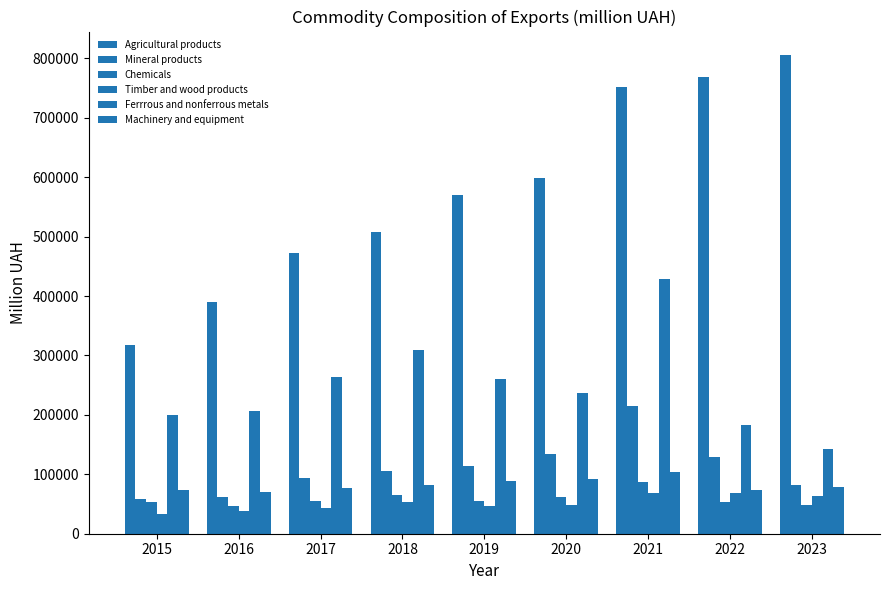

Between 2022 and 2020, which is larger?

2022